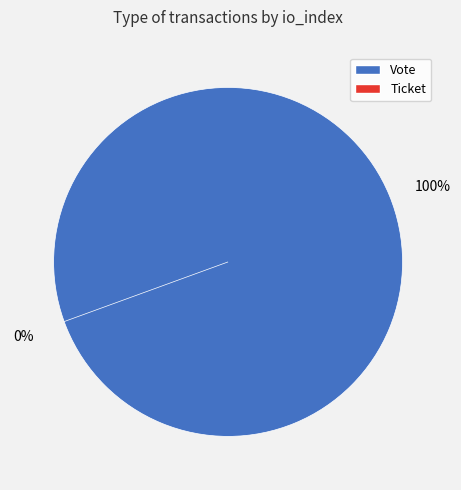

Does Vote account for over 50% of the chart?

Yes